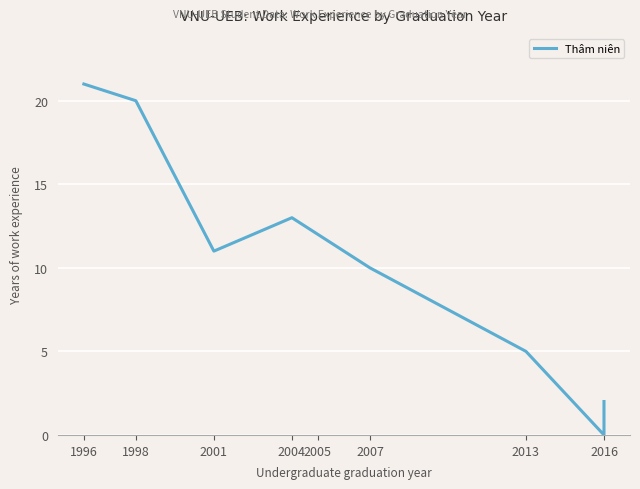

Where is the first local maximum?

2004